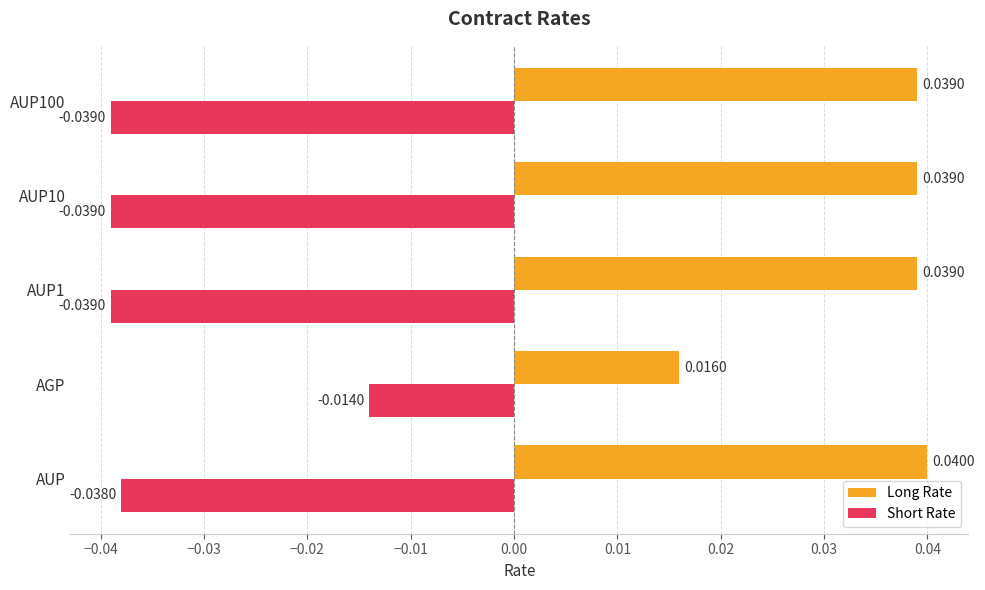

Which series has the largest range (max minus min)?

Short Rate